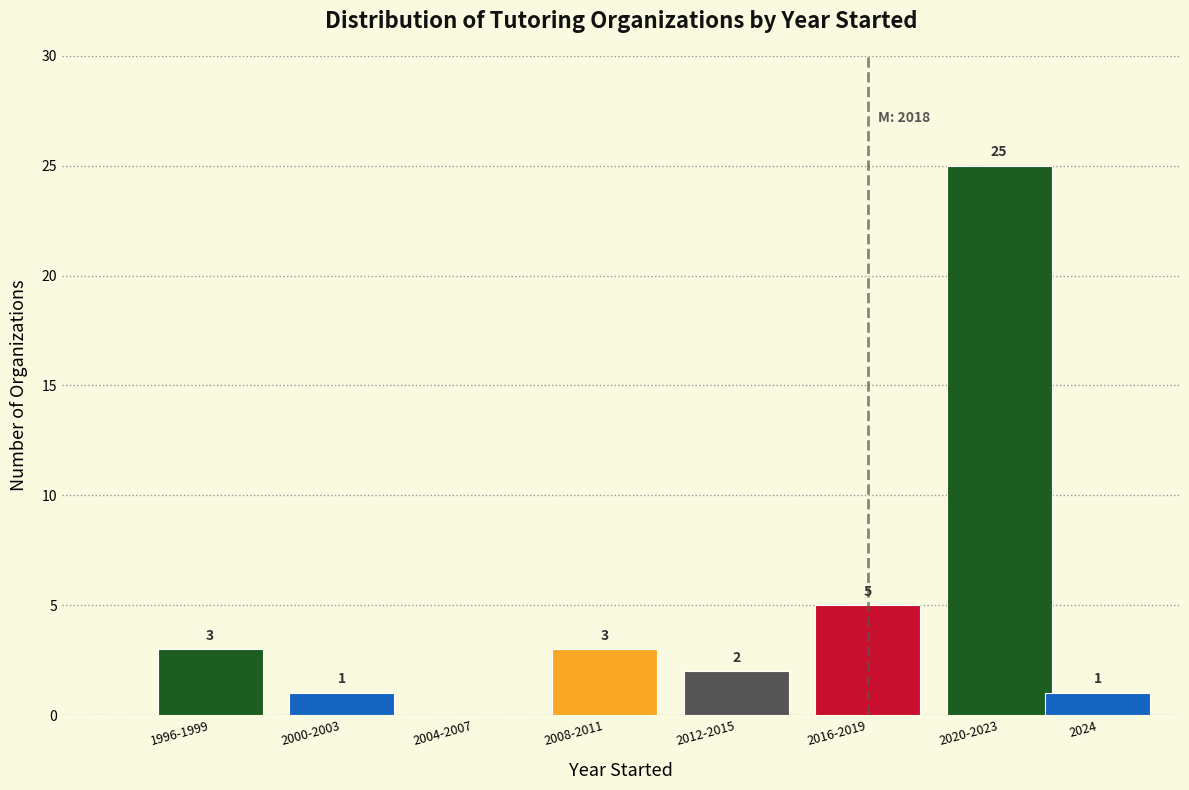

Reading right to left, what are all the values shown in this chart?

2024=1	2020-2023=25	2016-2019=5	2012-2015=2	2008-2011=3	2004-2007=0	2000-2003=1	1996-1999=3